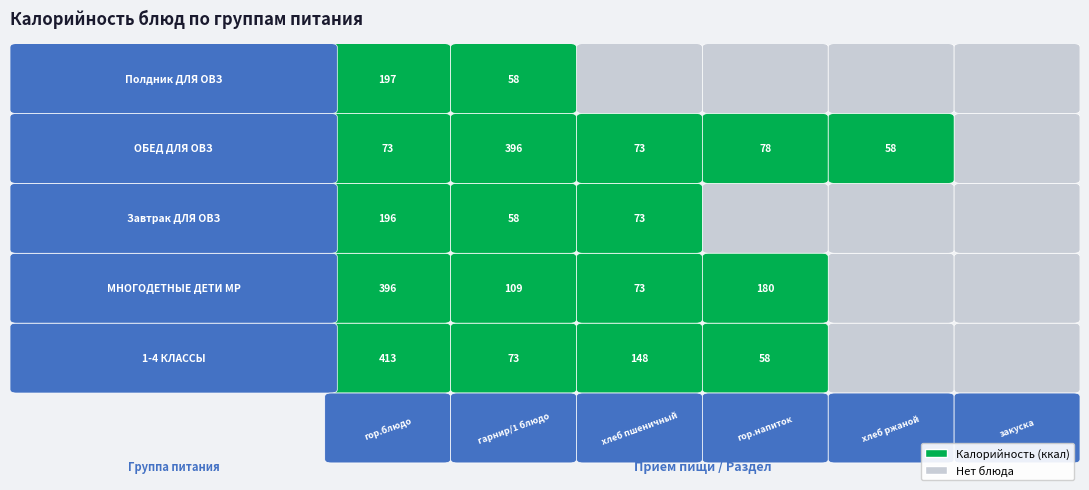

Reading left to right, what are all the values shown in this chart?

1-4 КЛАССЫ: гор.блюдо=412.6	гарнир/1 блюдо=72.6	хлеб пшеничный=147.5	гор.напиток=58.0	хлеб ржаной=0.0	закуска=0.0
МНОГОДЕТНЫЕ ДЕТИ МР: гор.блюдо=396.0	гарнир/1 блюдо=108.8	хлеб пшеничный=72.6	гор.напиток=180.0	хлеб ржаной=0.0	закуска=0.0
Завтрак ДЛЯ ОВЗ: гор.блюдо=196.0	гарнир/1 блюдо=58.0	хлеб пшеничный=72.6	гор.напиток=0.0	хлеб ржаной=0.0	закуска=0.0
ОБЕД ДЛЯ ОВЗ: гор.блюдо=73.0	гарнир/1 блюдо=396.0	хлеб пшеничный=72.6	гор.напиток=77.7	хлеб ржаной=58.0	закуска=0.0
Полдник ДЛЯ ОВЗ: гор.блюдо=197.0	гарнир/1 блюдо=58.0	хлеб пшеничный=0.0	гор.напиток=0.0	хлеб ржаной=0.0	закуска=0.0